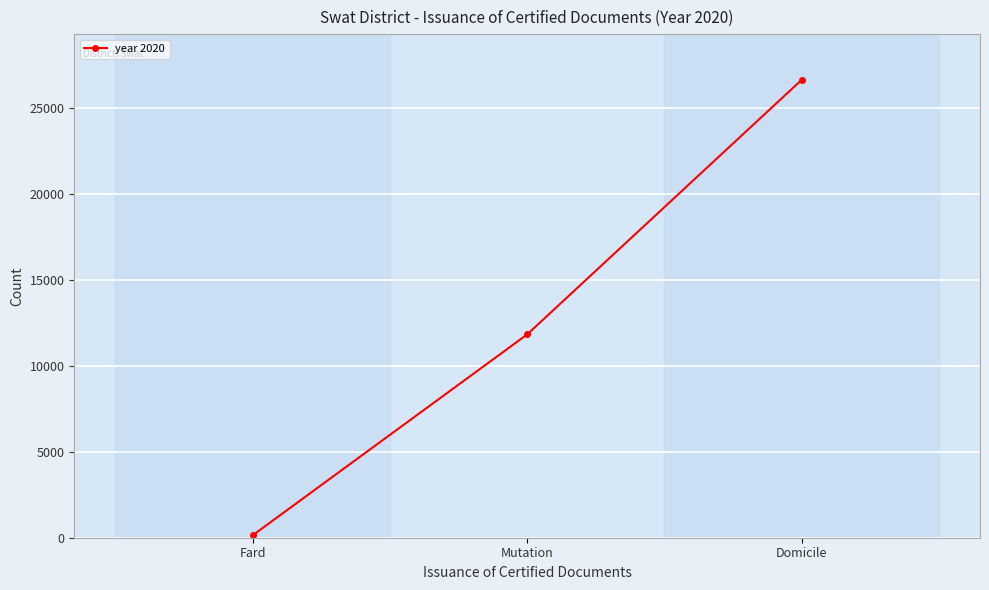

What is the approximate value at Fard, to the nearest 10?

140